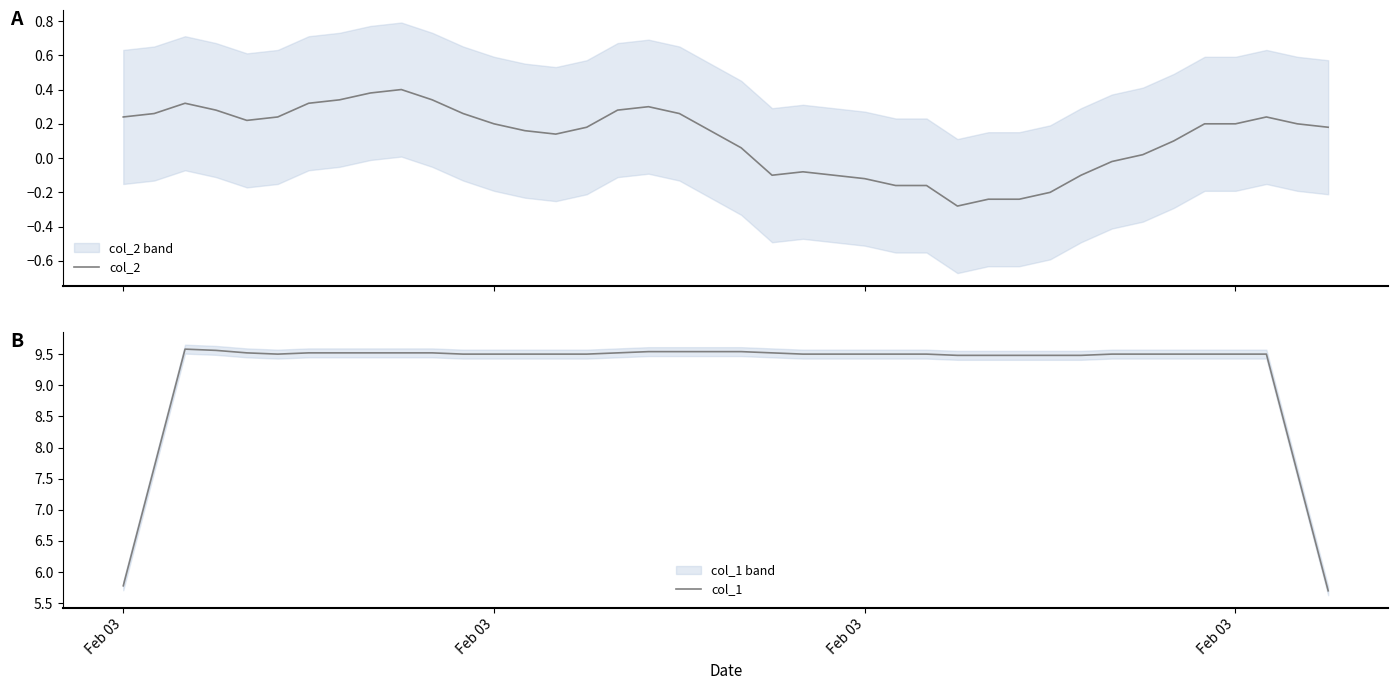

Count the number of categories in the chart.

40